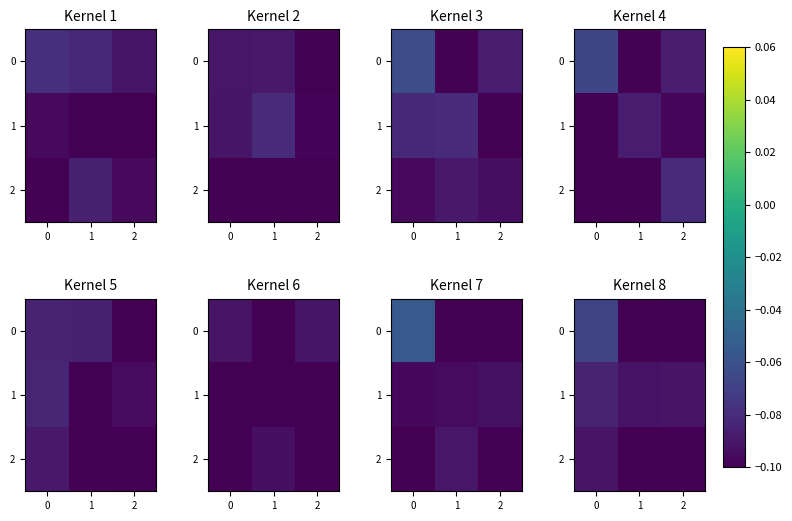

Between 1 and 2, which series saw the biggest shift?

row_0